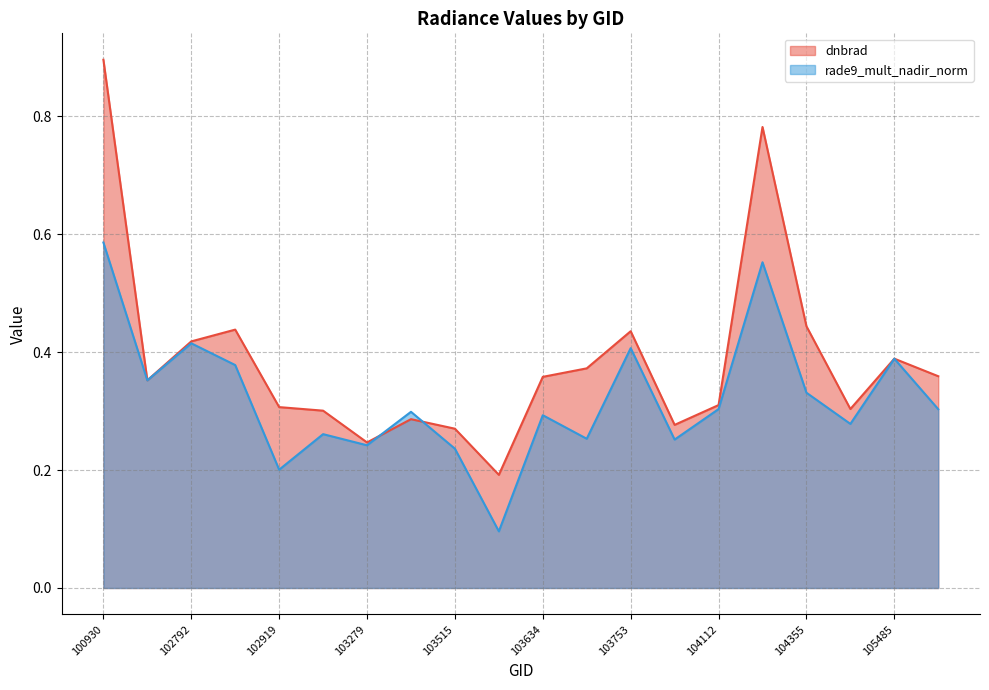

Reading left to right, list all the values displayed in this chart.

dnbrad: 100930=0.9	102671=0.4	102792=0.4	102912=0.4	102919=0.3	103160=0.3	103279=0.2	103396=0.3	103515=0.3	103524=0.2	103634=0.4	103643=0.4	103753=0.4	103760=0.3	104112=0.3	104346=0.8	104355=0.4	104472=0.3	105485=0.4	107659=0.4
rade9_mult_nadir_norm: 100930=0.6	102671=0.4	102792=0.4	102912=0.4	102919=0.2	103160=0.3	103279=0.2	103396=0.3	103515=0.2	103524=0.1	103634=0.3	103643=0.3	103753=0.4	103760=0.3	104112=0.3	104346=0.6	104355=0.3	104472=0.3	105485=0.4	107659=0.3